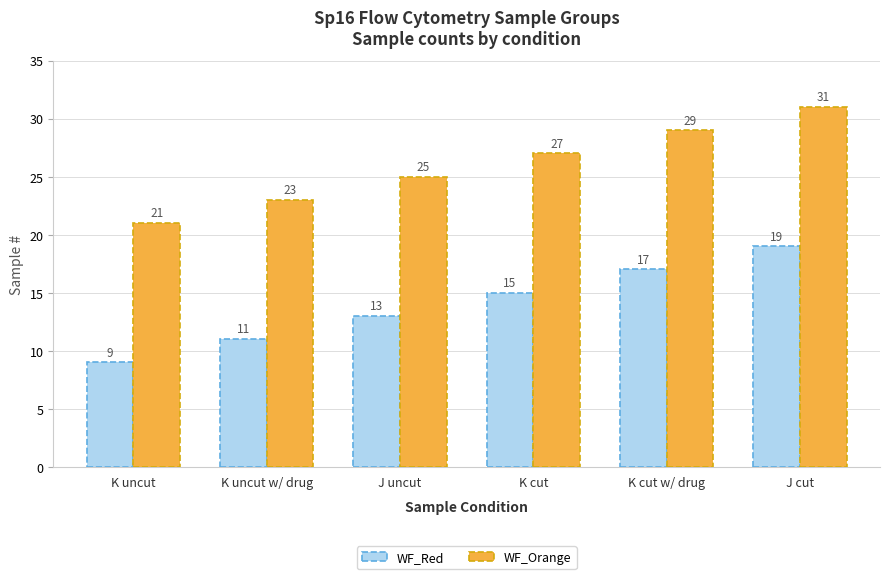

What is the difference between the highest and lowest values at J uncut?

12